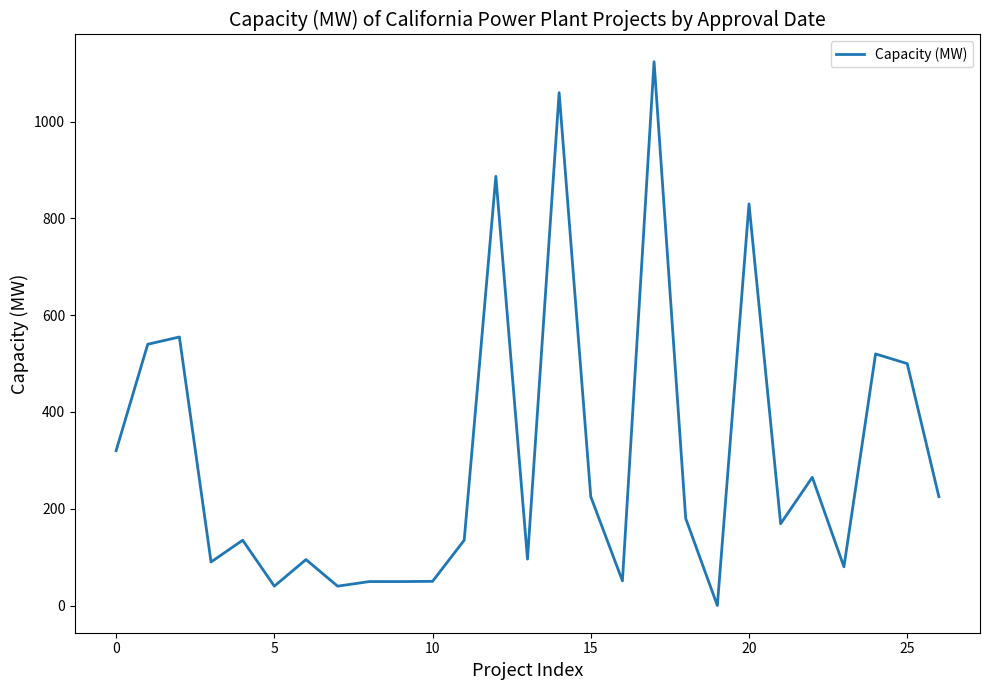

What is the difference between the maximum and minimum values?

1124.0